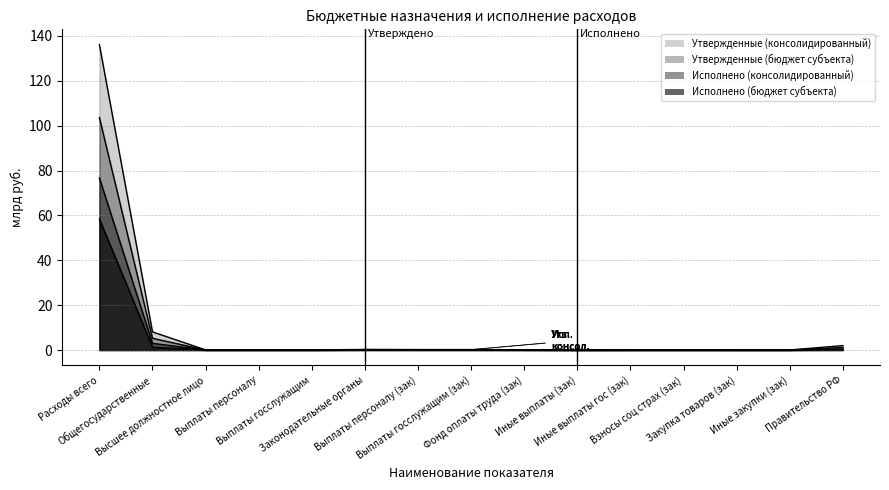

How many lines are shown in the chart?

4